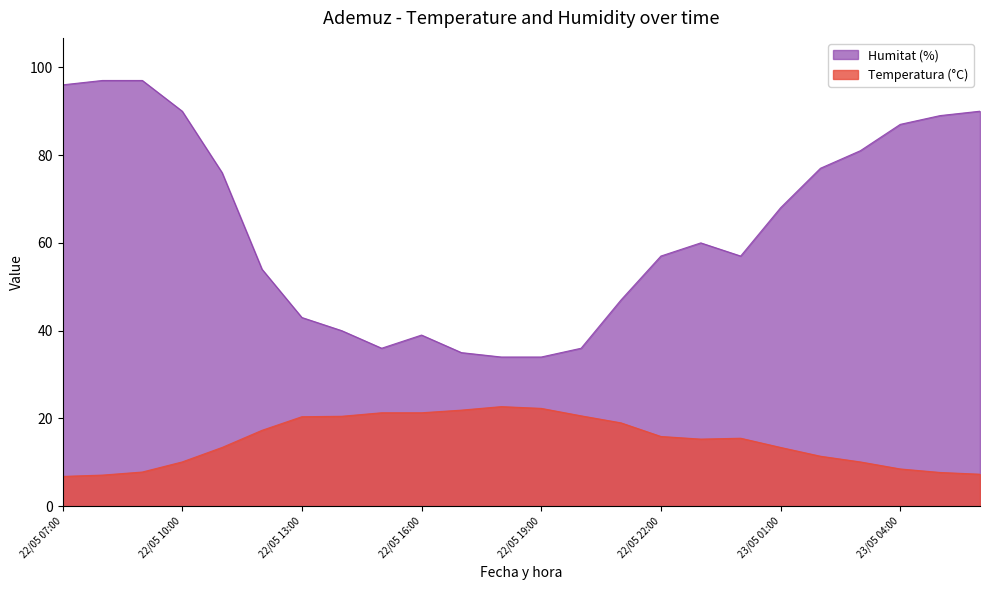

Reading right to left, extract all data points from this chart.

Temperatura (°C): 22/05 07:00=6.8	22/05 08:00=7.1	22/05 09:00=7.8	22/05 10:00=10.1	22/05 11:00=13.4	22/05 12:00=17.3	22/05 13:00=20.4	22/05 14:00=20.5	22/05 15:00=21.3	22/05 16:00=21.3	22/05 17:00=21.9	22/05 18:00=22.7	22/05 19:00=22.3	22/05 20:00=20.6	22/05 21:00=19.0	22/05 22:00=15.9	22/05 23:00=15.3	23/05 00:00=15.5	23/05 01:00=13.4	23/05 02:00=11.4	23/05 03:00=10.1	23/05 04:00=8.5	23/05 05:00=7.7	23/05 06:00=7.3
Humitat (%): 22/05 07:00=96.0	22/05 08:00=97.0	22/05 09:00=97.0	22/05 10:00=90.0	22/05 11:00=76.0	22/05 12:00=54.0	22/05 13:00=43.0	22/05 14:00=40.0	22/05 15:00=36.0	22/05 16:00=39.0	22/05 17:00=35.0	22/05 18:00=34.0	22/05 19:00=34.0	22/05 20:00=36.0	22/05 21:00=47.0	22/05 22:00=57.0	22/05 23:00=60.0	23/05 00:00=57.0	23/05 01:00=68.0	23/05 02:00=77.0	23/05 03:00=81.0	23/05 04:00=87.0	23/05 05:00=89.0	23/05 06:00=90.0